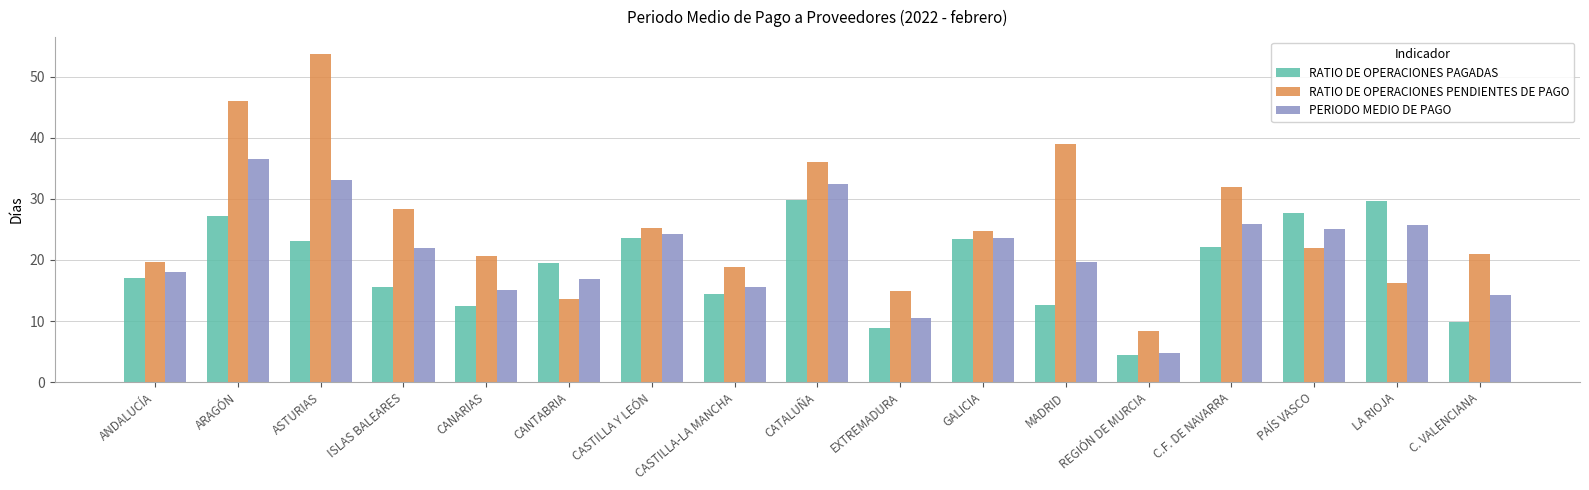

Which series has the widest spread of values?

RATIO DE OPERACIONES PENDIENTES DE PAGO